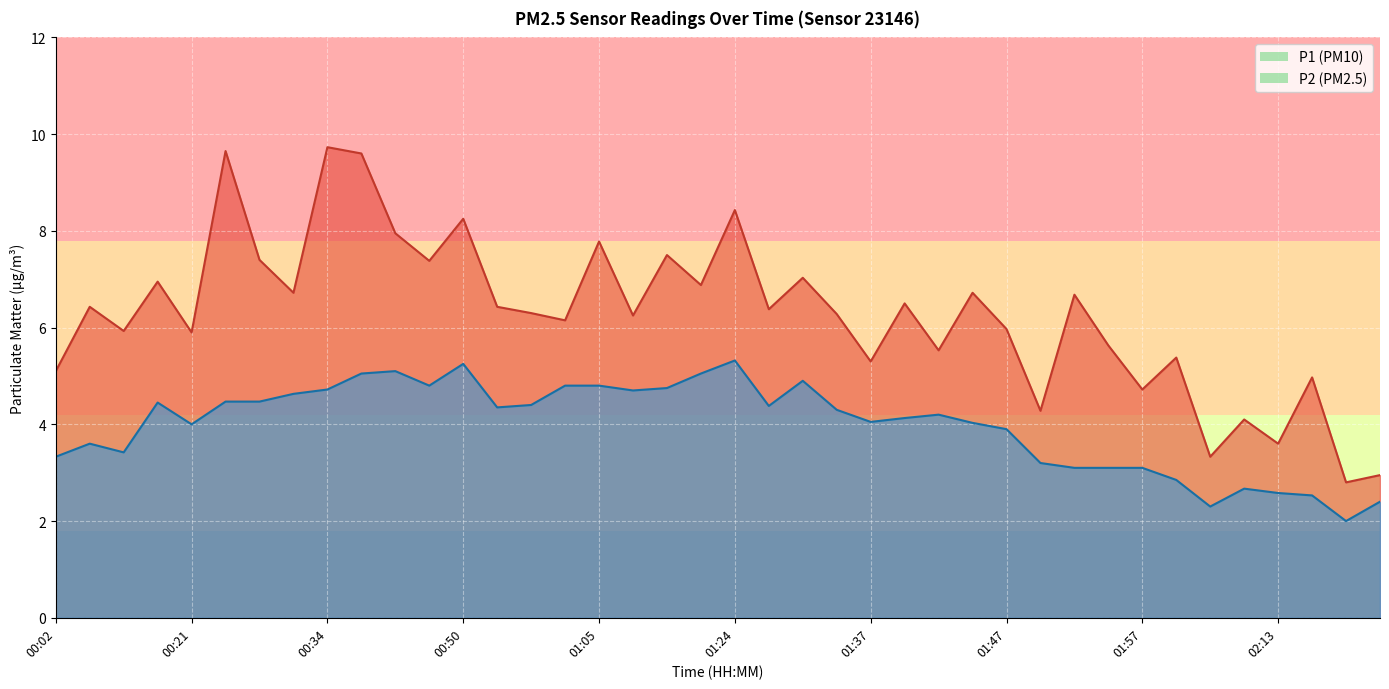

The value of P2 at 00:02 is 3.3. True or false?

True